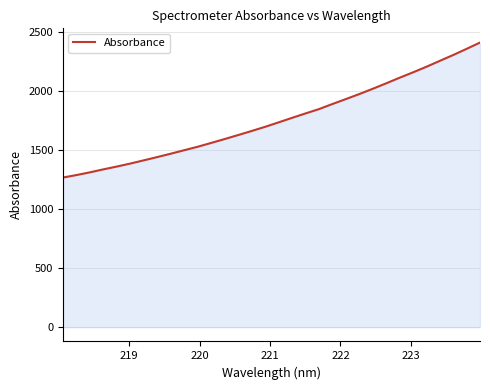

What is the maximum value shown in the chart?

2407.8